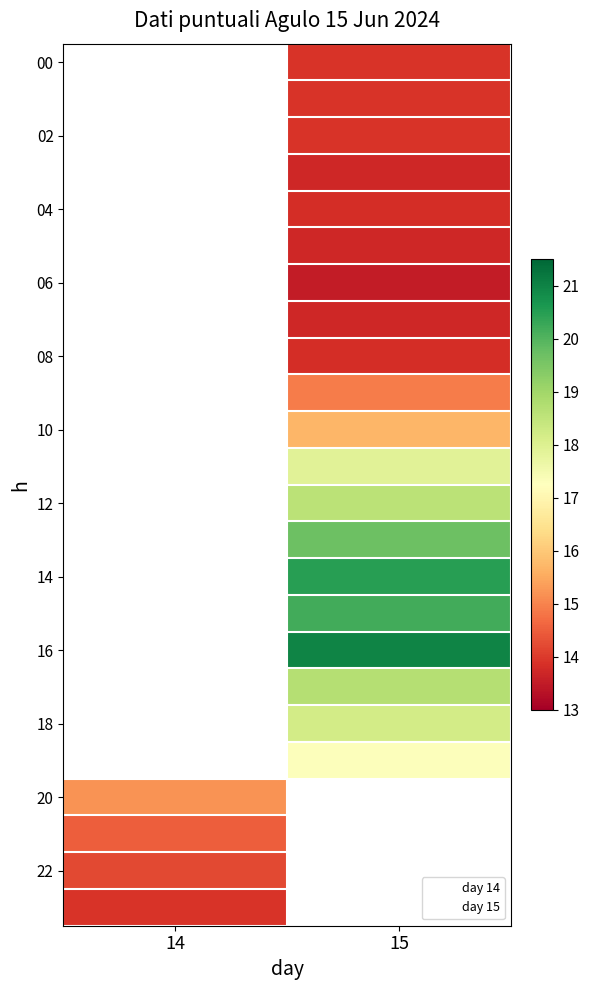

Which has a higher value, 21 or 22?

21